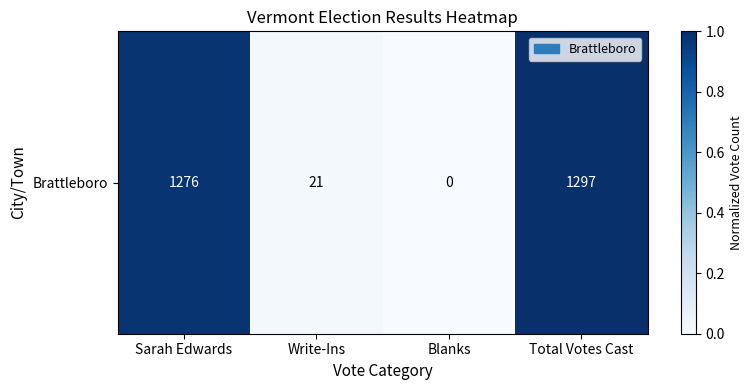

Between Sarah Edwards and Total Votes Cast, which is larger?

Total Votes Cast